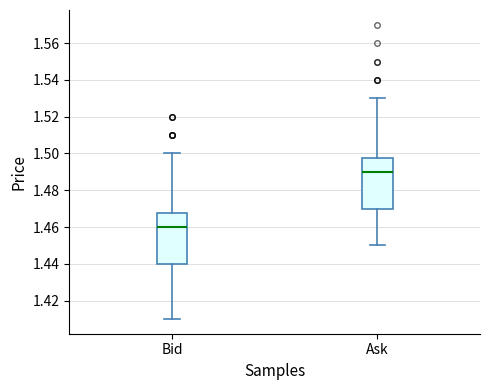

Reading left to right, transcribe this box plot: for each box, give where its median line is, the range the box spans, and where its two whiskers end, as read against the y-axis. The values are not printed on the chart, so give them approximately, as read against the axis.

Bid: median 1.460, box 1.440 to 1.468, whiskers 1.410 to 1.500
Ask: median 1.490, box 1.470 to 1.498, whiskers 1.450 to 1.530